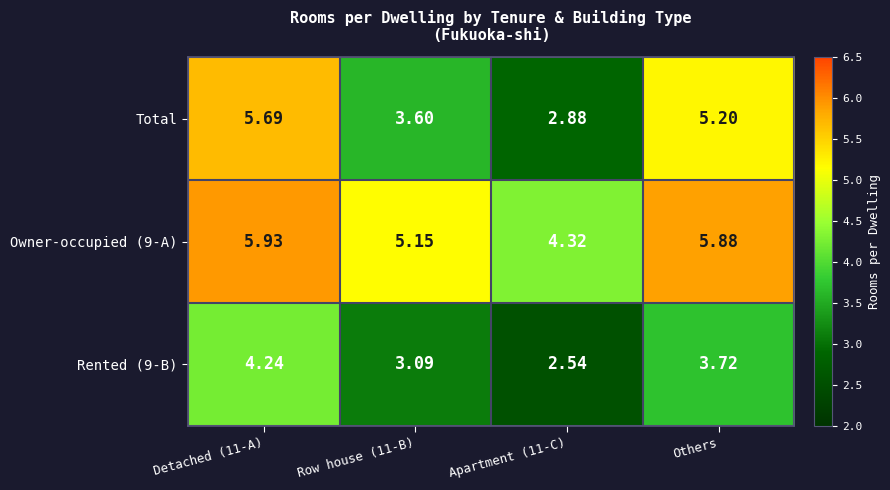

At which category is the sum across all series the highest?

Detached (11-A)